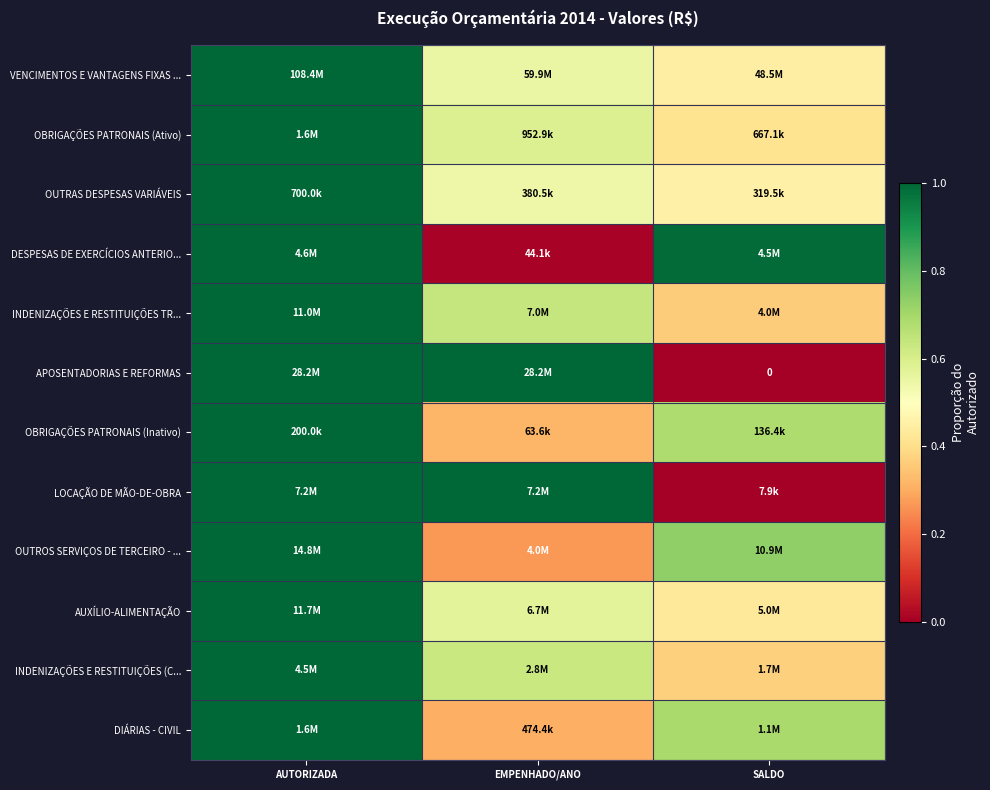

Which label corresponds to the smallest value in the chart?

SALDO